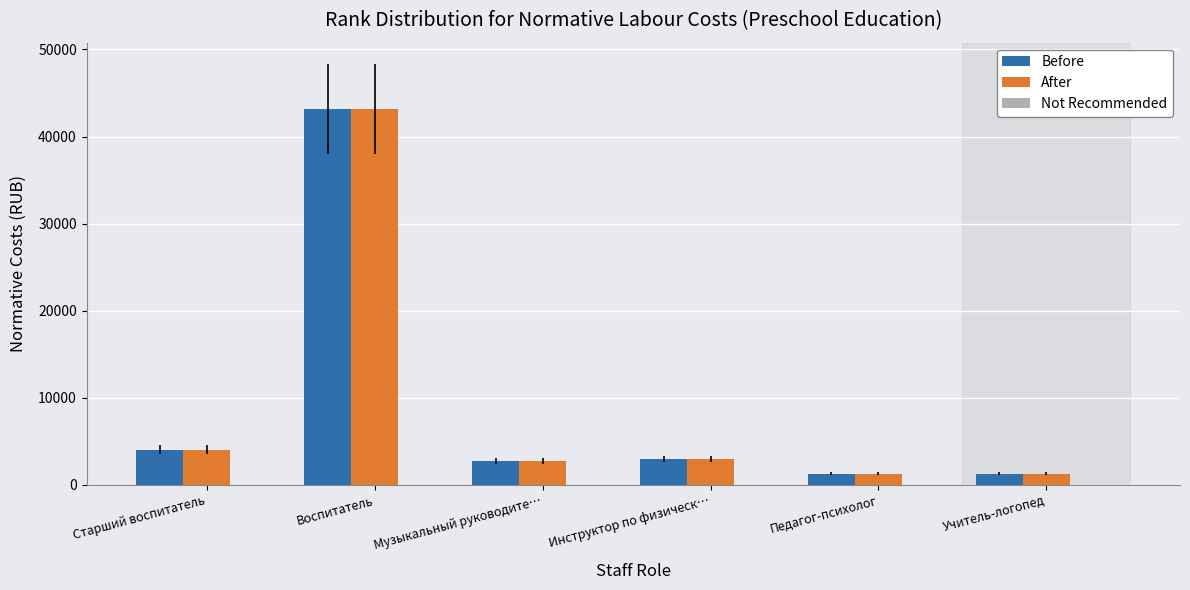

What value does the Before series have at Педагог-психолог?

1291.0